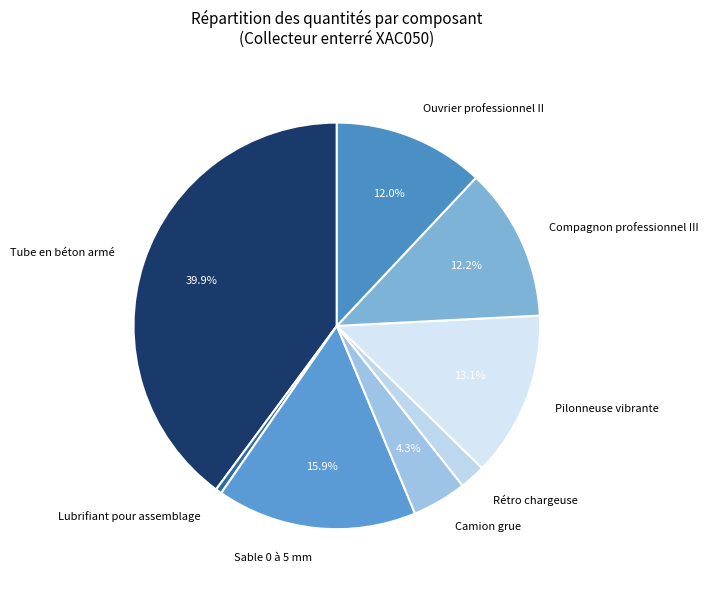

Which has a higher value, Pilonneuse vibrante or Camion grue?

Pilonneuse vibrante